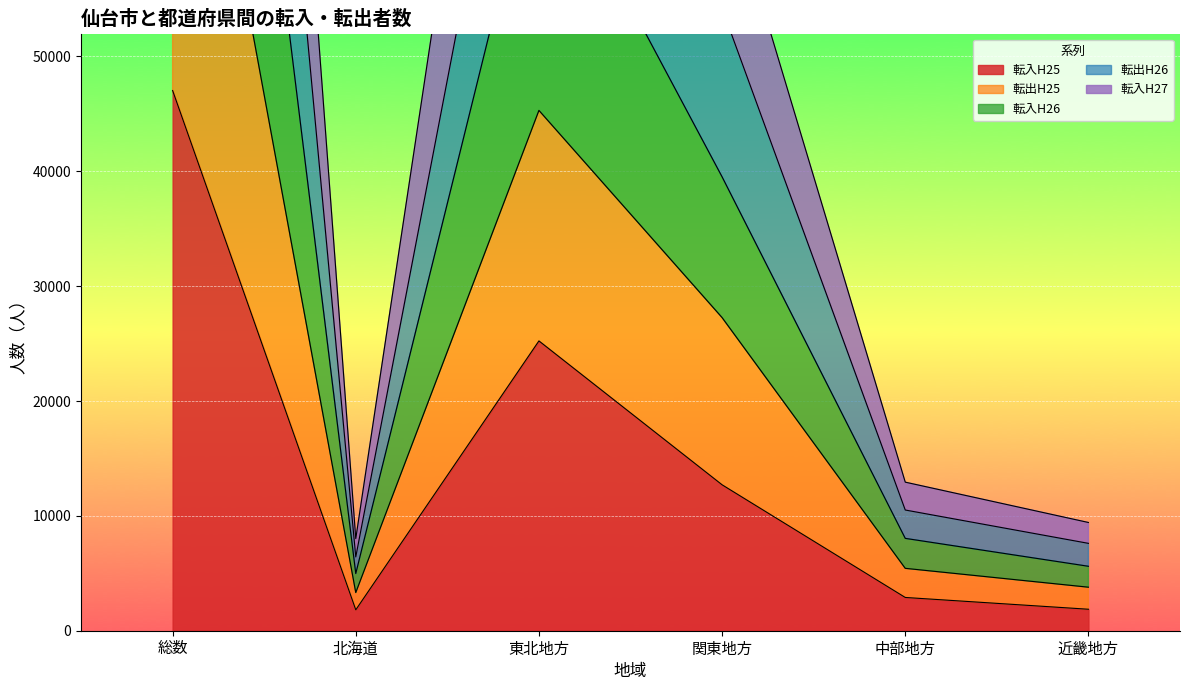

Is the value of 転入H26 at 関東地方 greater than the value of 転入H25 at 関東地方?

Yes